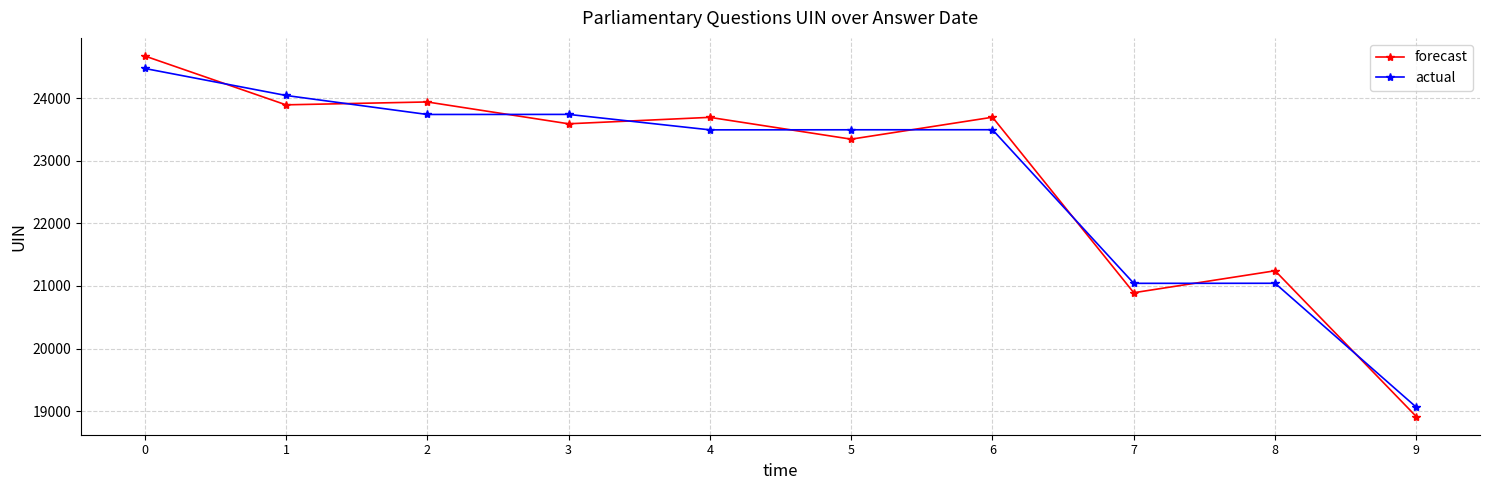

What is the total value across all series at 6?

47196